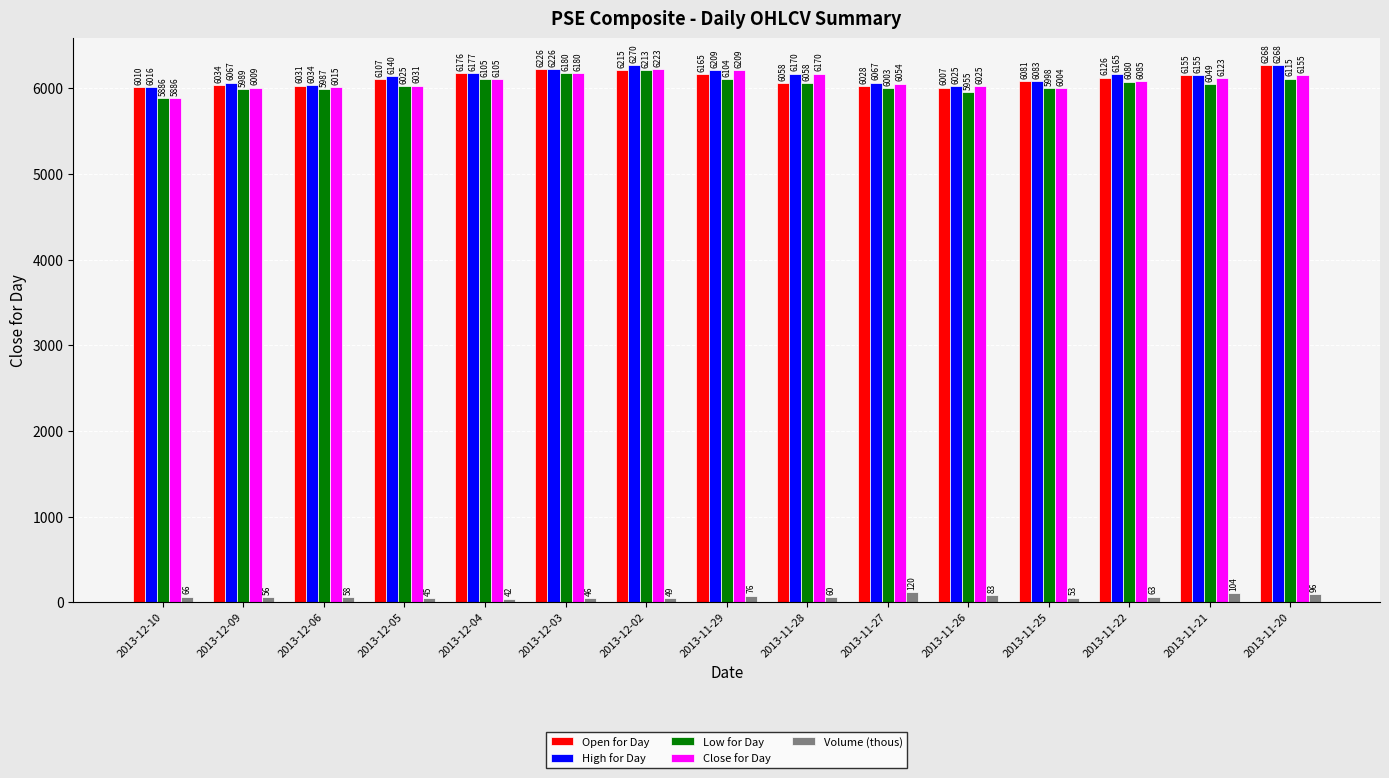

Are the bars horizontal?

No